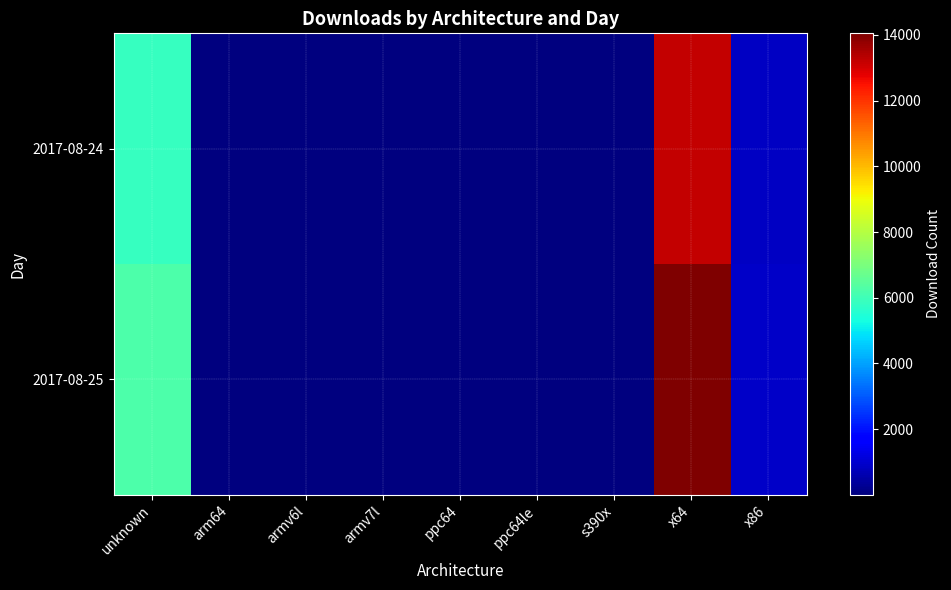

Which series has the widest spread of values?

2017-08-25